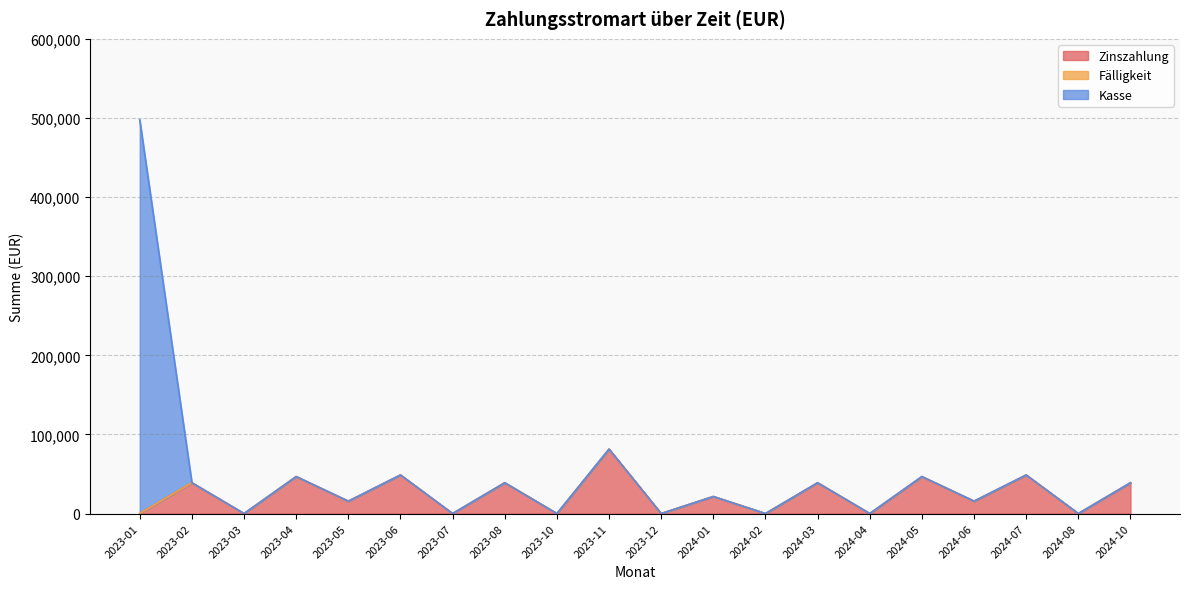

Which series changed the most between 2023-12 and 2024-02?

Zinszahlung